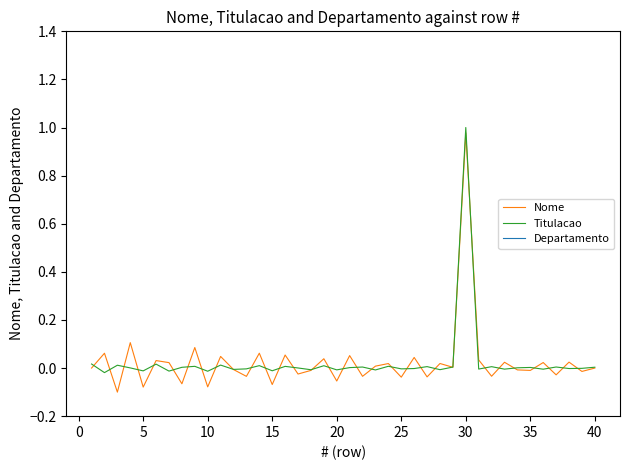

In Nome, how many points are lower than both neighbors (excluding endpoints)?

16